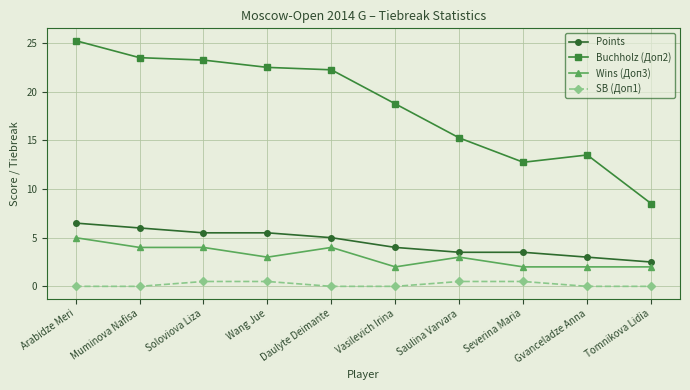

What is the value of the Points point at the 7th from the left?

3.5